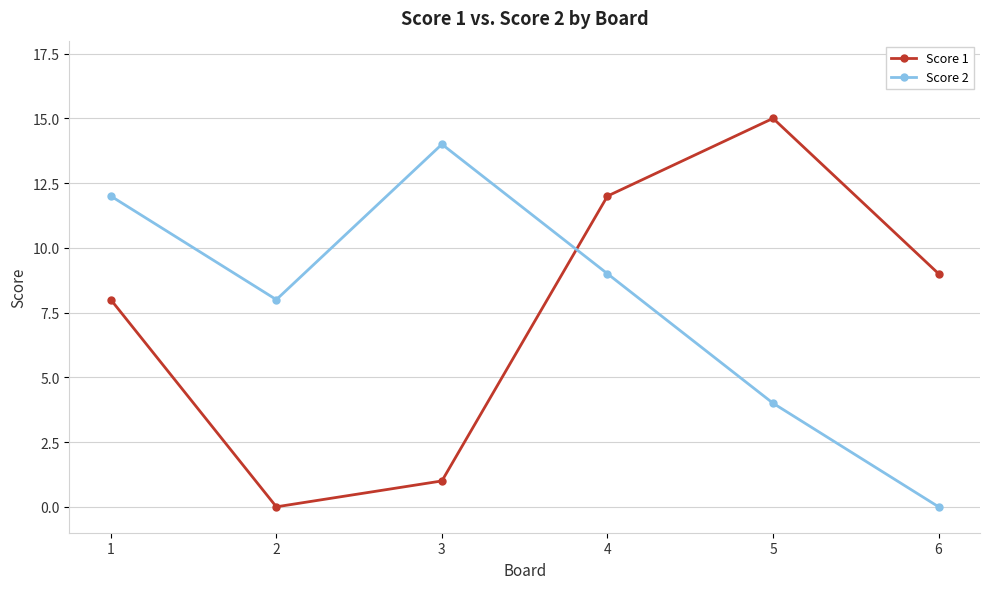

How many series are shown in this chart?

2